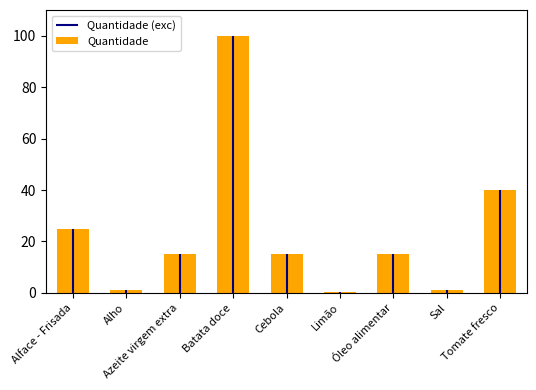

How many values exceed 15?

3